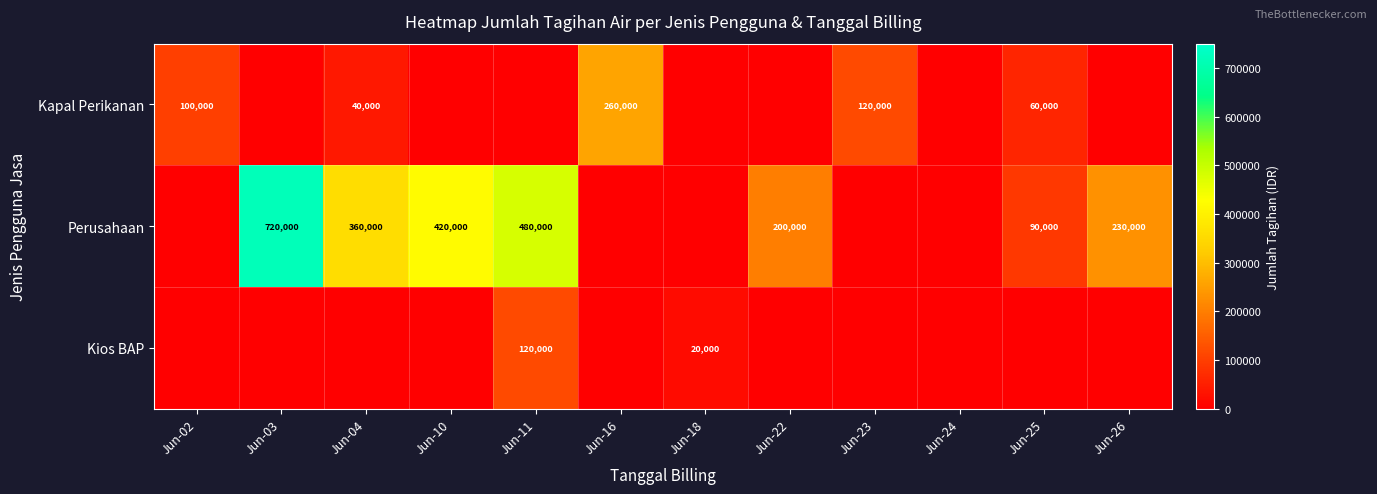

Is it true that Kapal Perikanan equals 60000 at Jun-25?

True